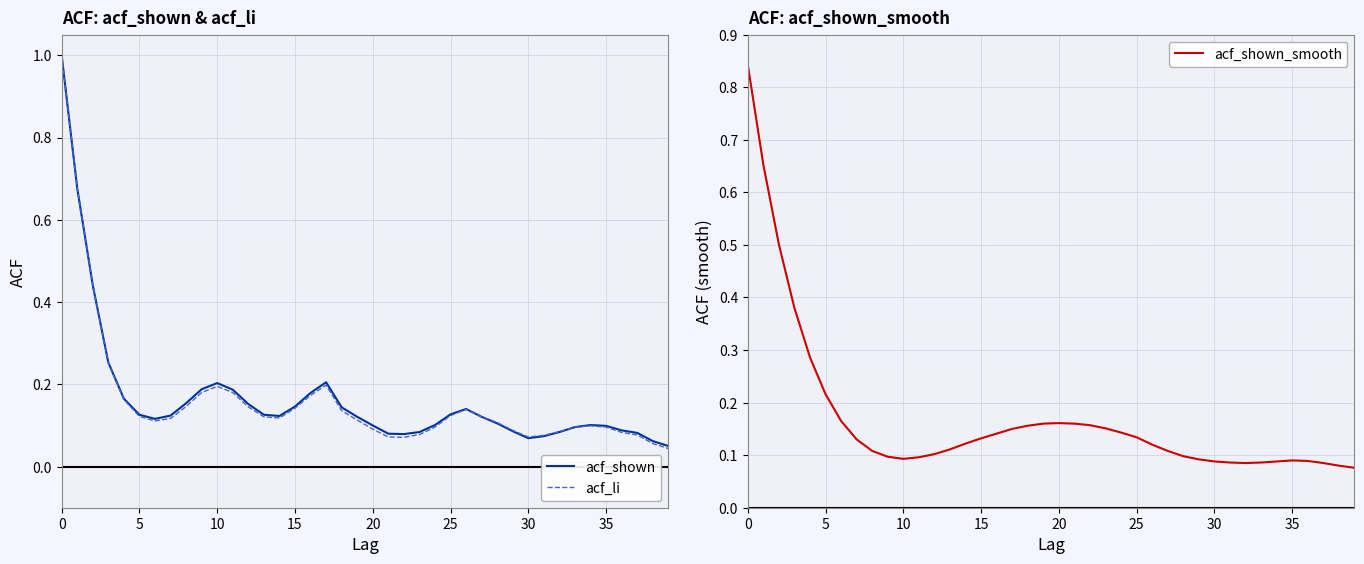

True or false: acf_li has a value of 0.1 at 20.

True